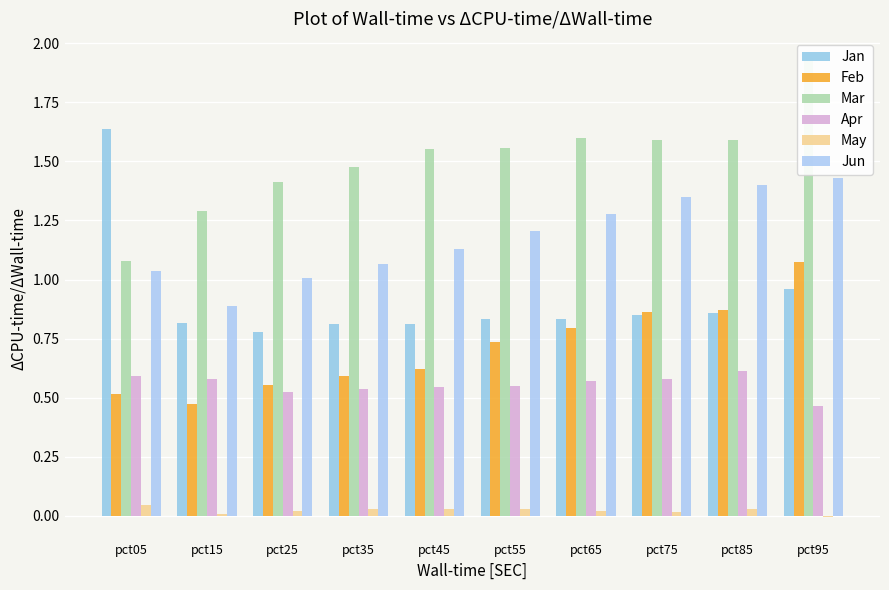

At which label does Jan reach its minimum?

pct25